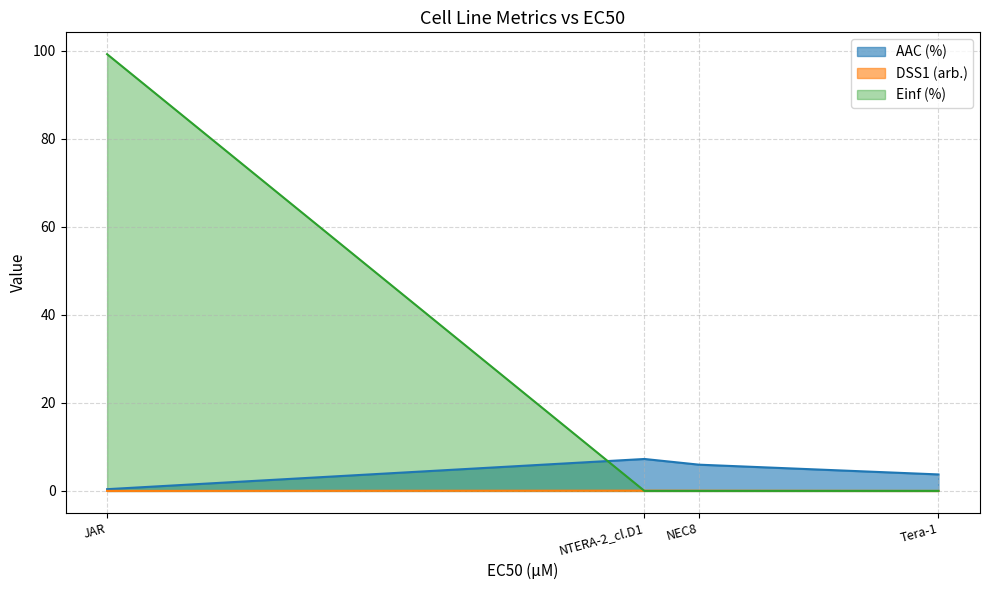

What is the label of the 2nd point from the right?

NEC8